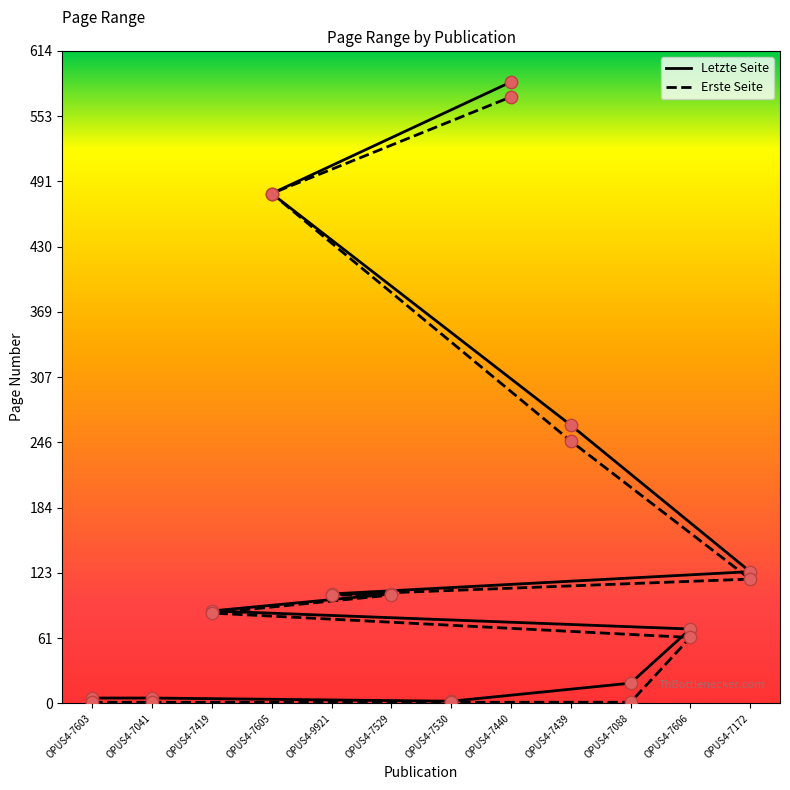

Is the value of Erste Seite at OPUS4-7605 greater than the value of Letzte Seite at OPUS4-7530?

Yes